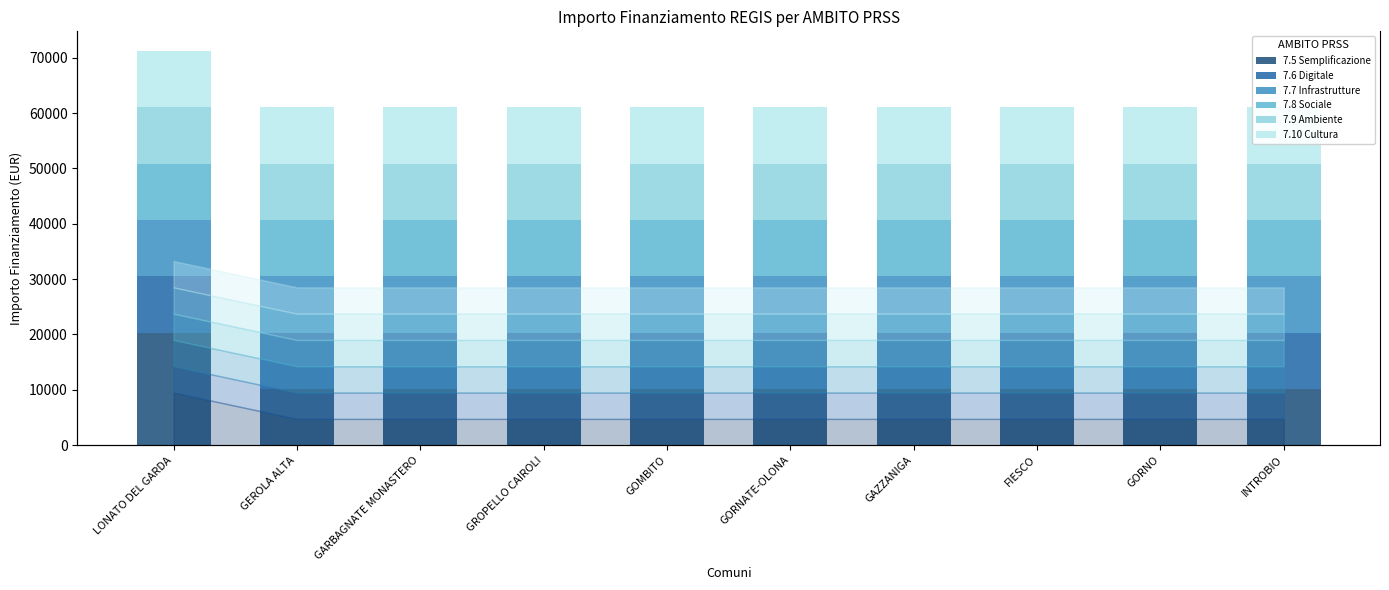

At which category is the sum across all series the highest?

LONATO DEL GARDA